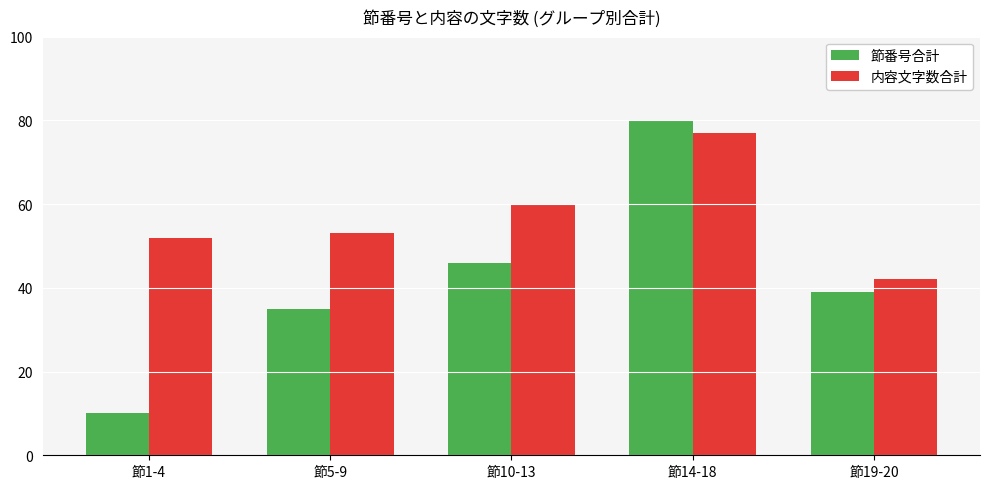

How many bars are there in total?

10